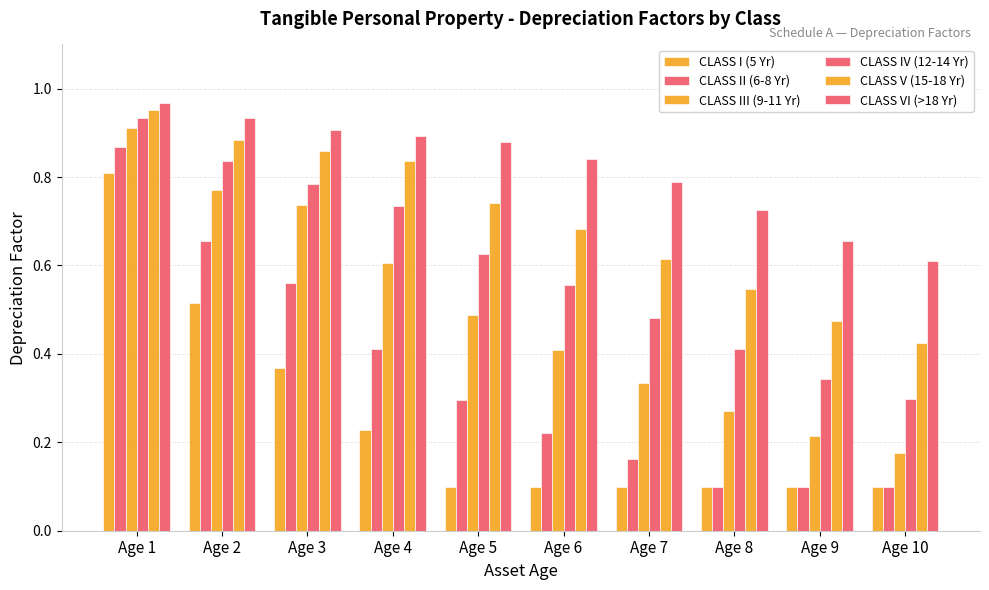

Rank the categories by CLASS I (5 Yr) value from highest to lowest.

Age 1, Age 2, Age 3, Age 4, Age 5, Age 6, Age 7, Age 8, Age 9, Age 10